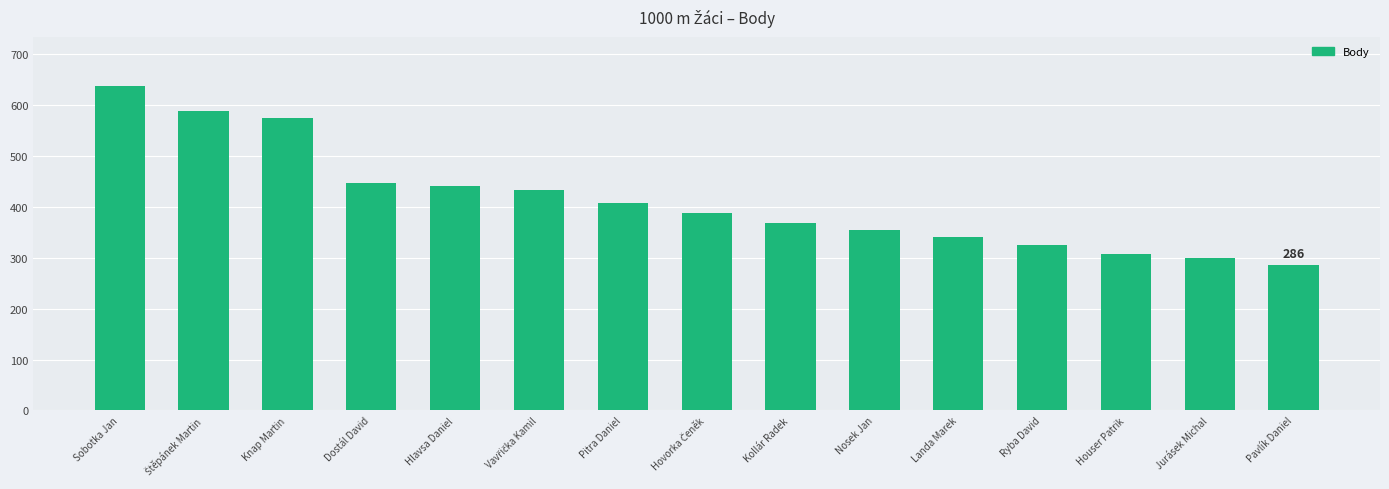

What is the label of the 13th bar from the left?

Houser Patrik